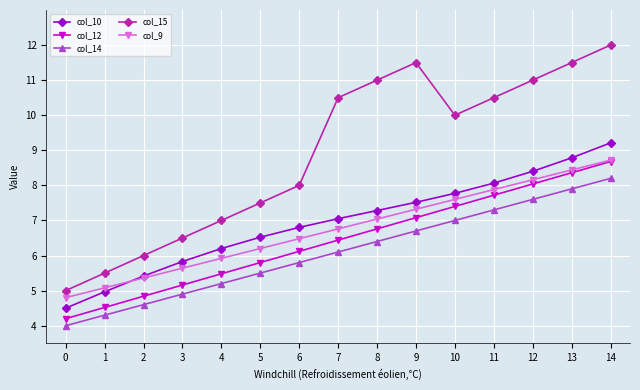

How many interior local valleys does the col_15 series have?

1